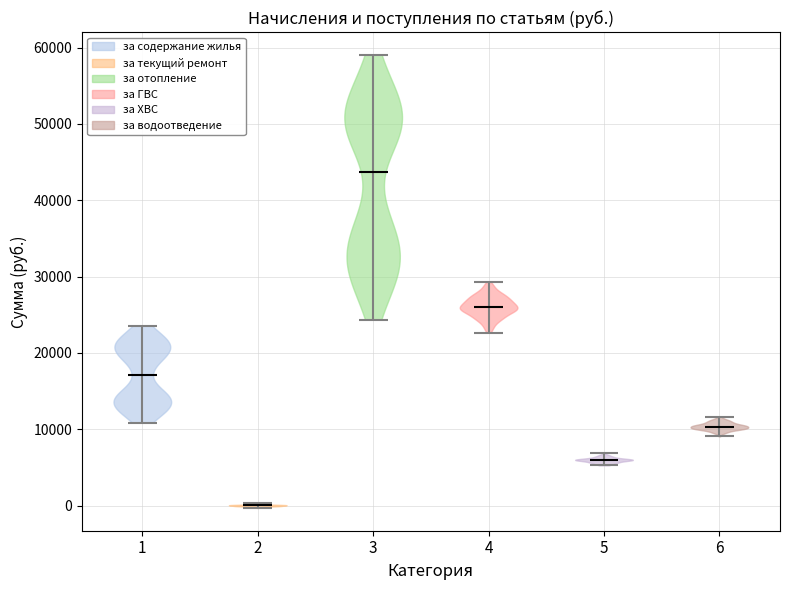

Which violin has the lowest median line?

2